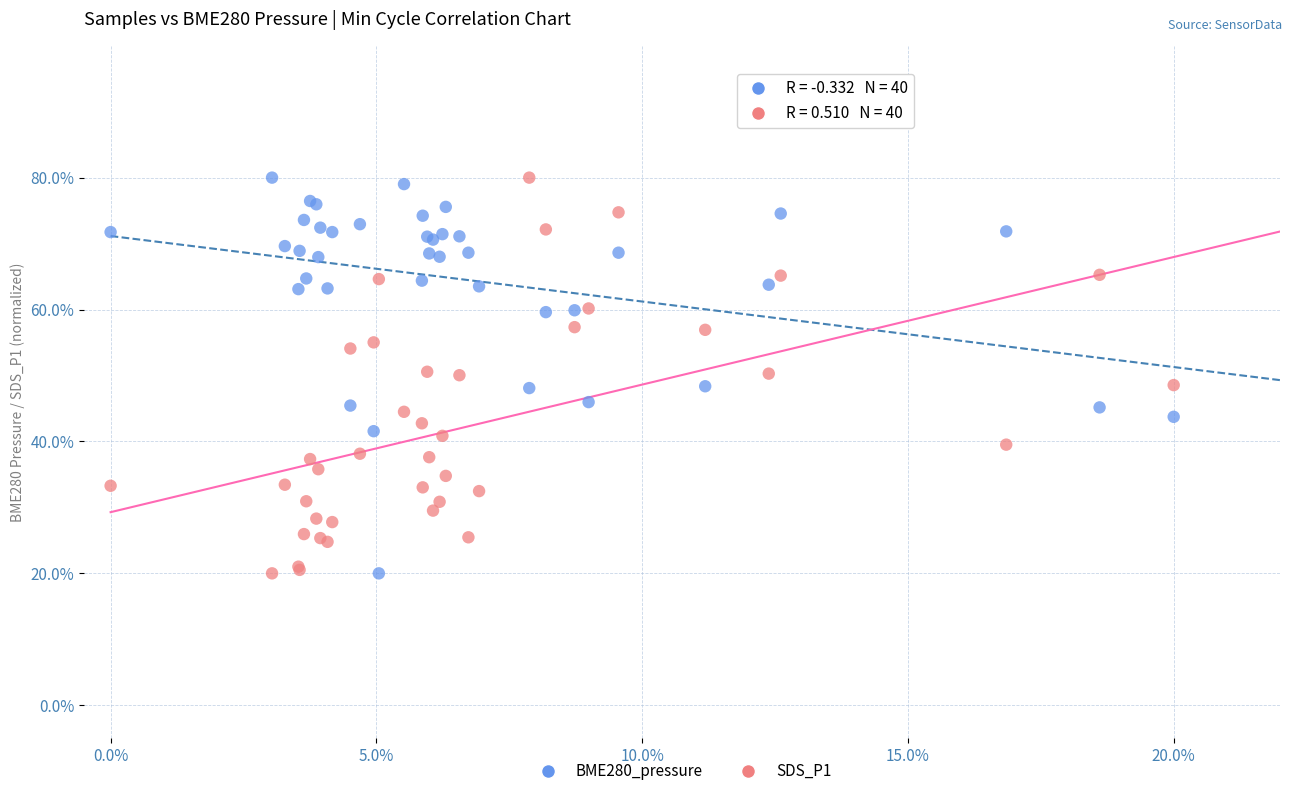

What are all the series names shown in the legend?

BME280_pressure, SDS_P1